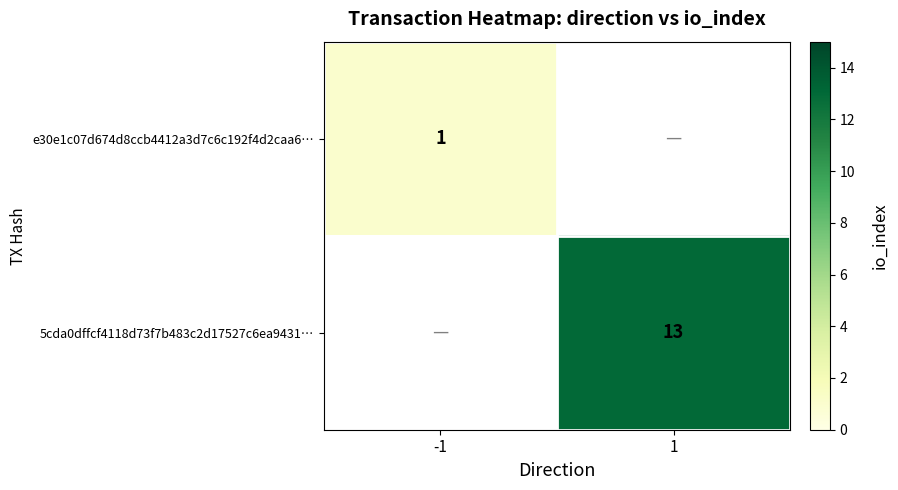

Is the value of 5cda0dffcf4118d73f7b483c2d17527c6ea9431… at 1 greater than the value of e30e1c07d674d8ccb4412a3d7c6c192f4d2caa6… at -1?

Yes